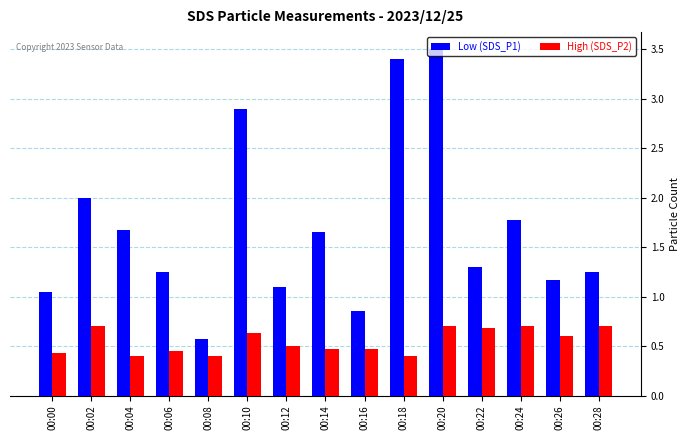

At how many categories does at least one series exceed 1?

13